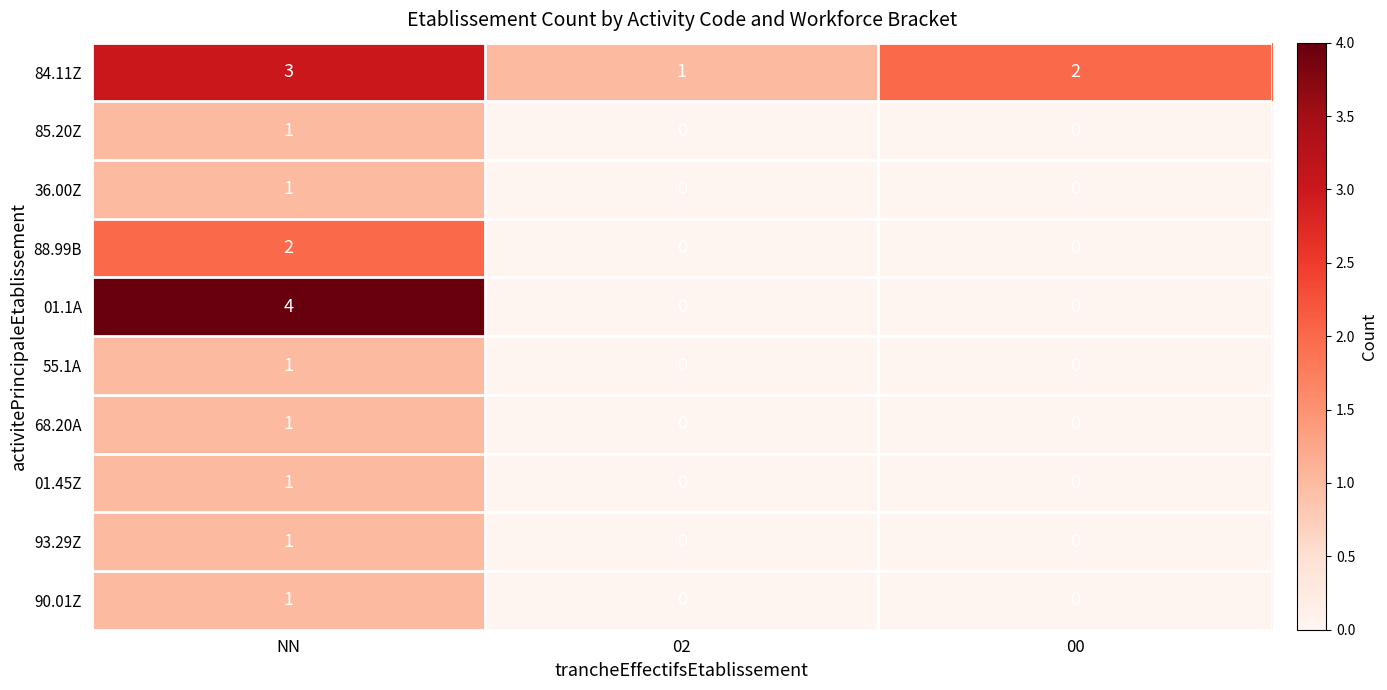

What is the spread (max minus min) of values at NN?

3